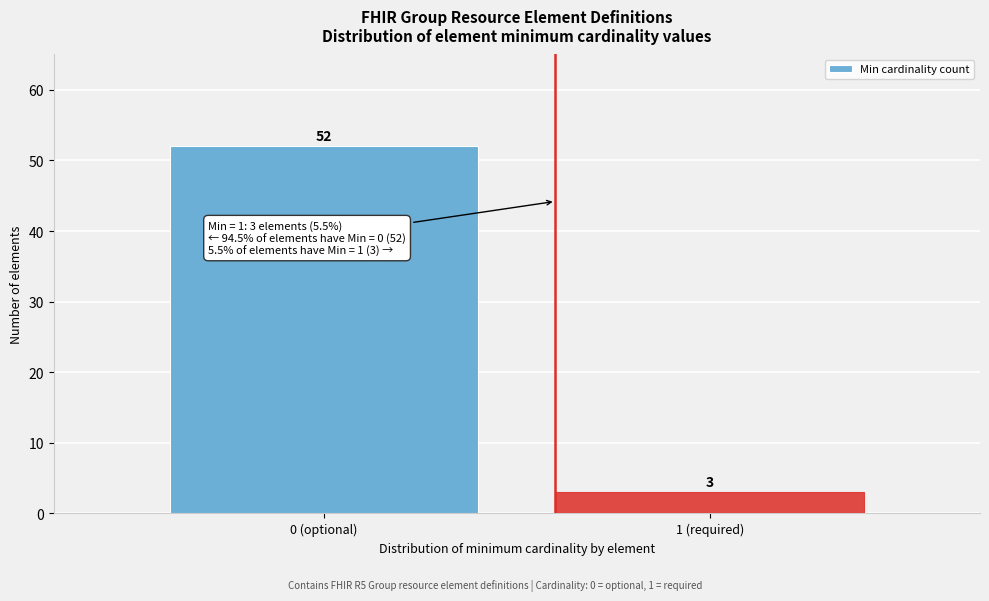

Reading left to right, transcribe all the data shown in this chart.

0 (optional)=52	1 (required)=3